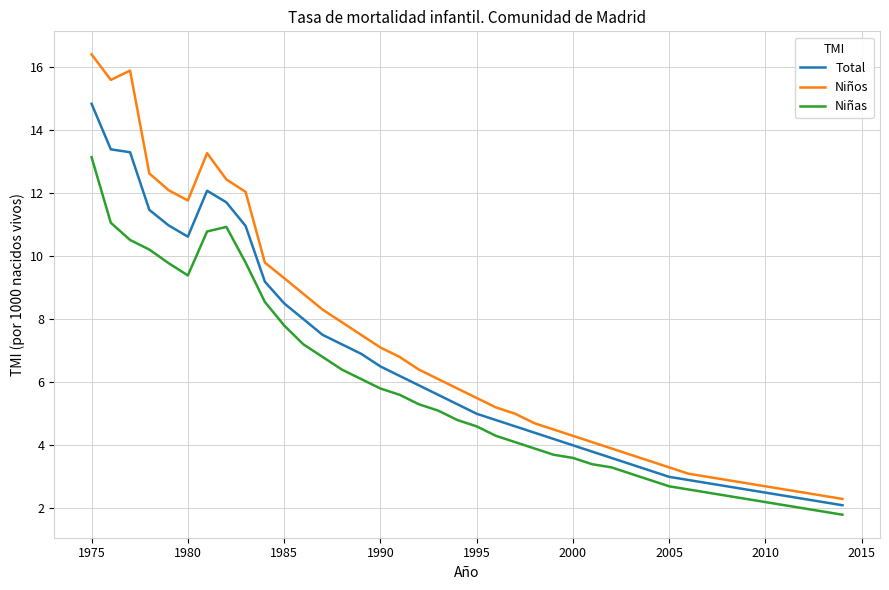

Which series has the widest spread of values?

Niños